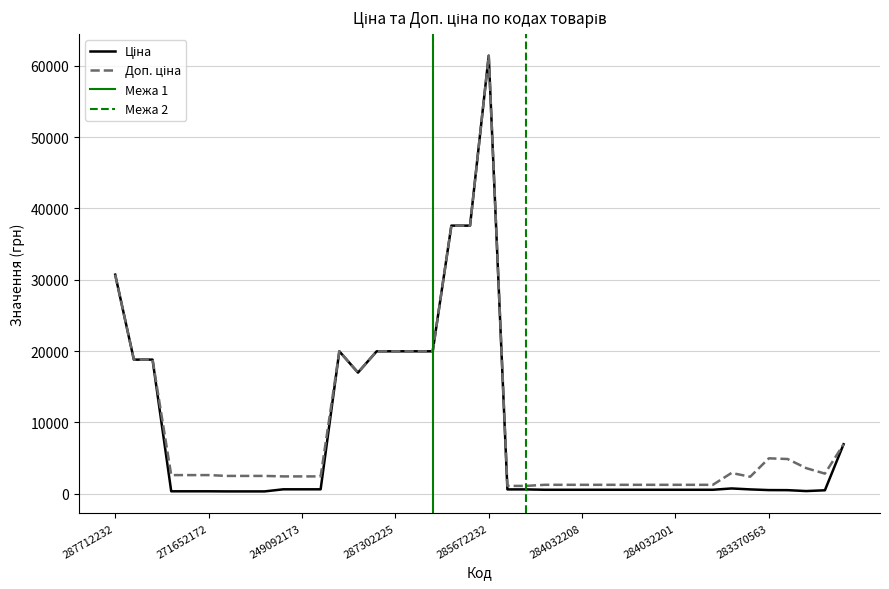

True or false: Доп. ціна and Ціна intersect in this chart.

False